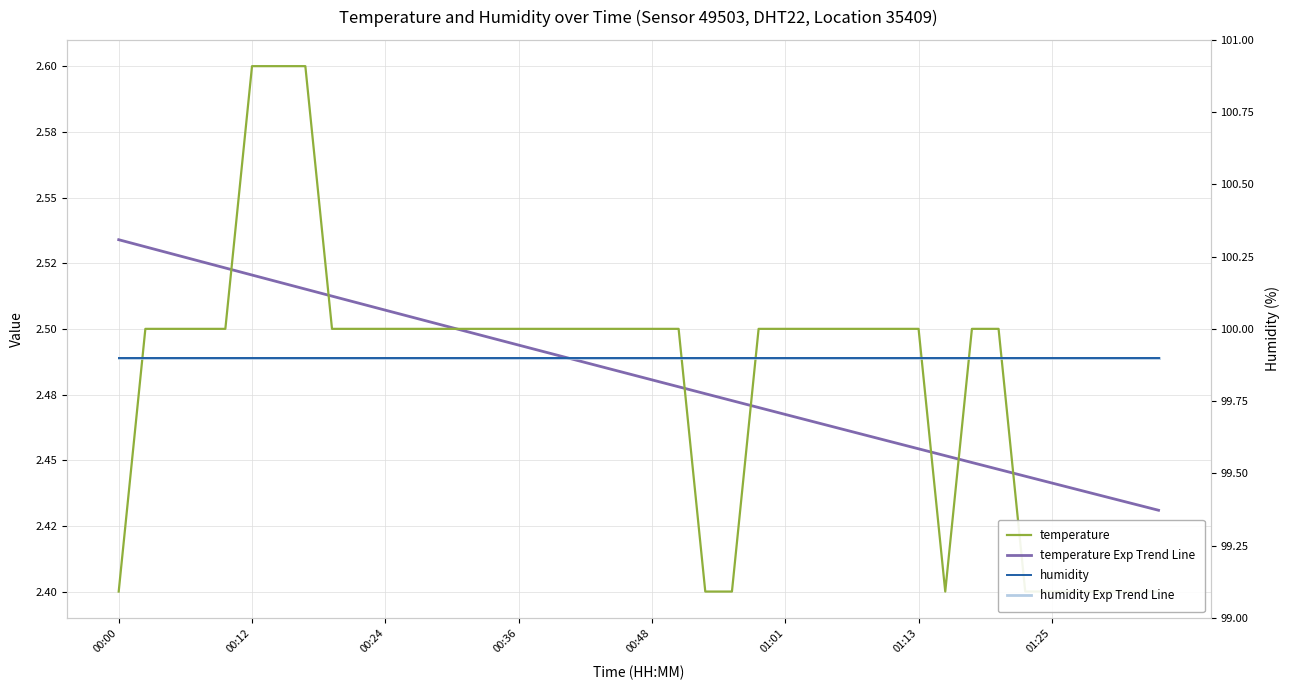

Does the chart display data point markers on the line(s)?

No